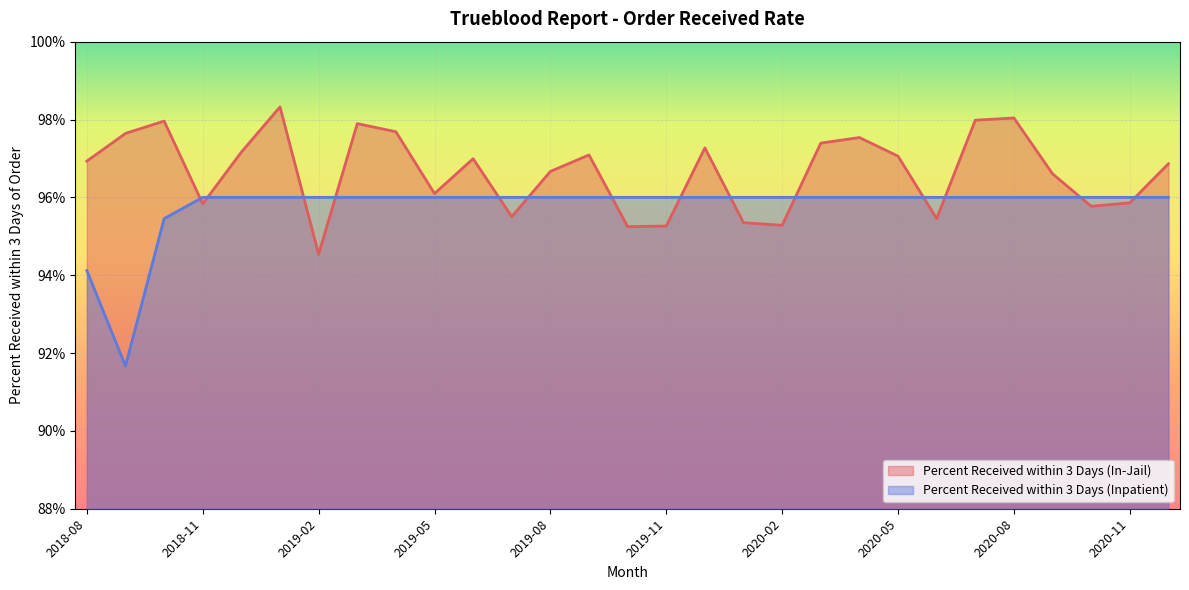

Which series has the largest total across all categories?

Percent Received within 3 Days (In-Jail)